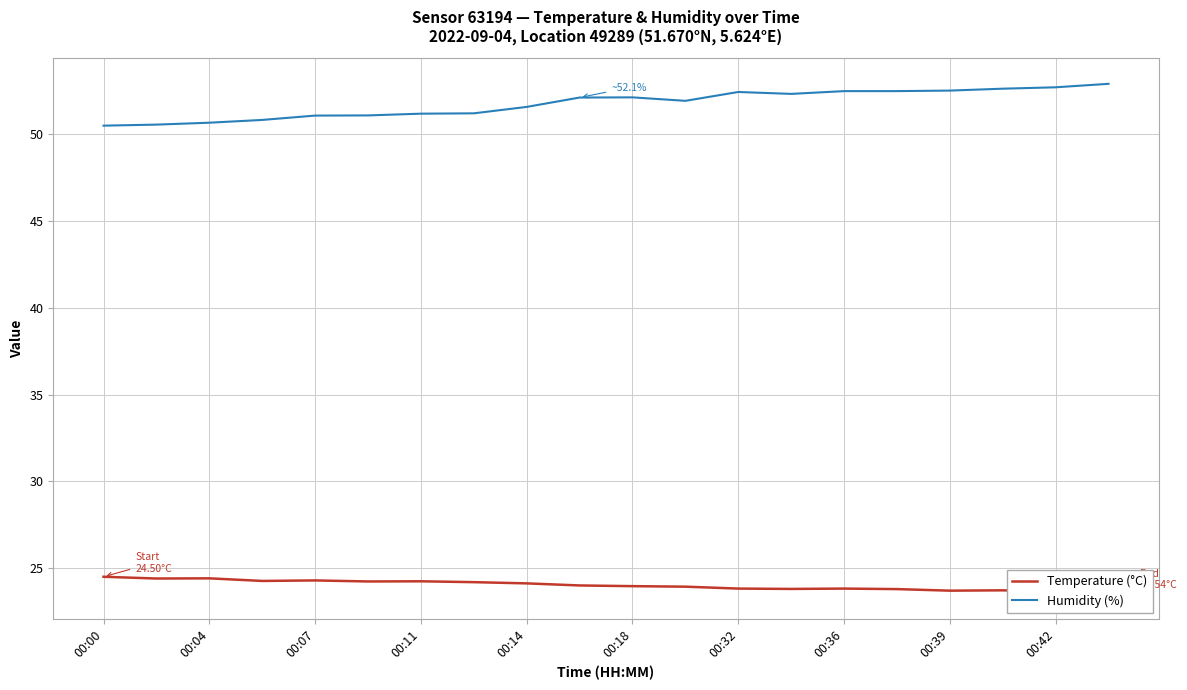

True or false: Humidity (%) has a value of 51.1 at 00:07.

True